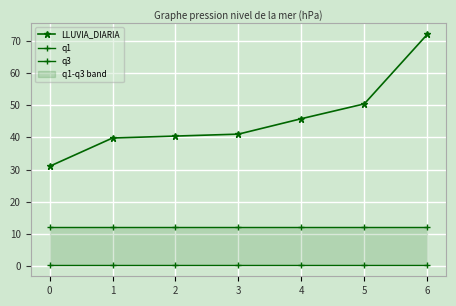

How many series are shown in this chart?

3